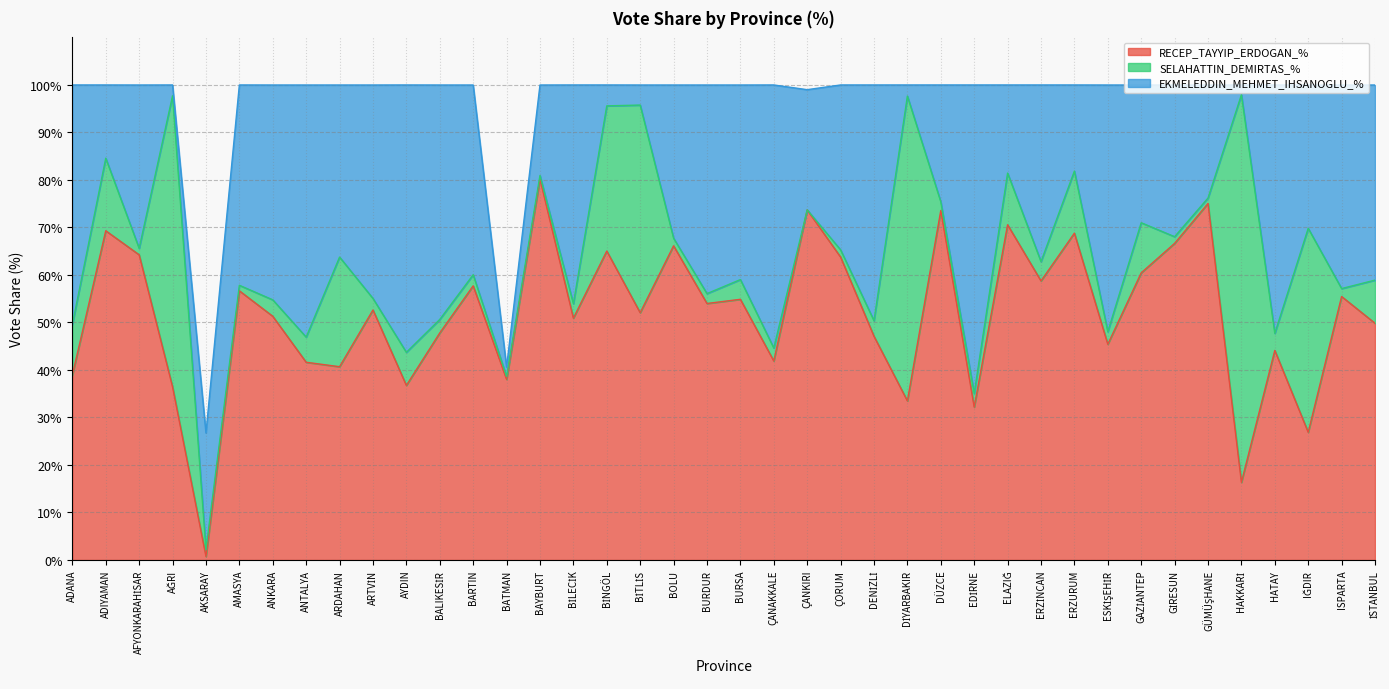

Read the RECEP_TAYYIP_ERDOGAN_% value at IĞDIR.

26.9